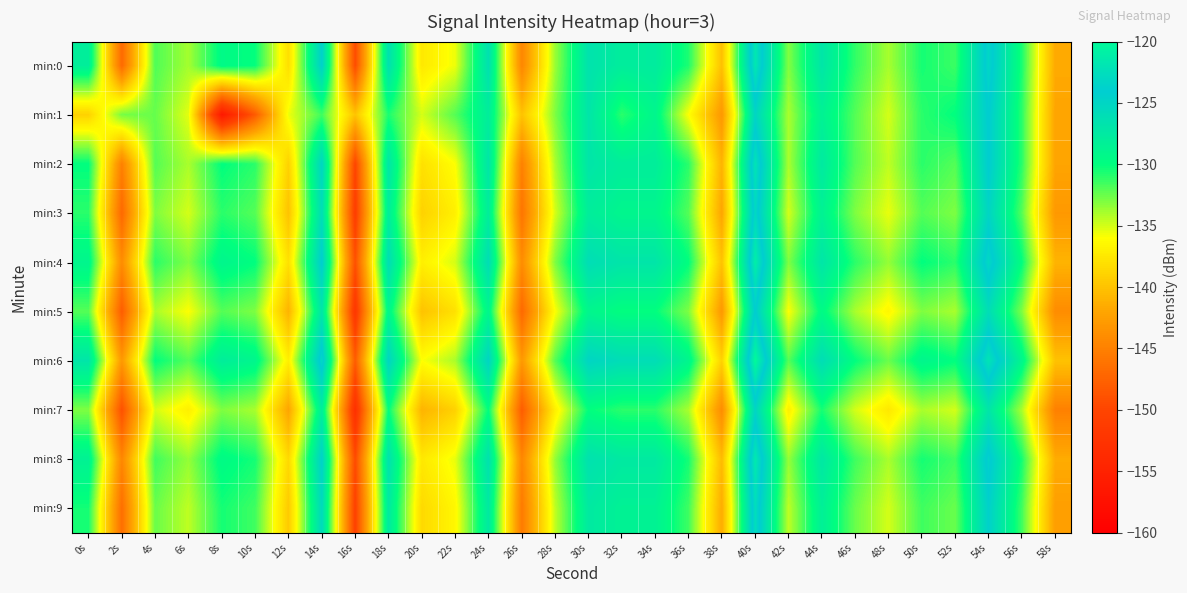

Reading left to right, what are all the values shown in this chart?

min:0: 0s=-128.0	2s=-146.9	4s=-131.9	6s=-133.9	8s=-129.5	10s=-130.1	12s=-138.1	14s=-124.5	16s=-149.4	18s=-126.4	20s=-137.5	22s=-135.6	24s=-126.4	26s=-144.5	28s=-133.6	30s=-126.7	32s=-127.9	34s=-127.8	36s=-130.7	38s=-140.1	40s=-121.7	42s=-133.1	44s=-127.1	46s=-131.2	48s=-133.9	50s=-130.5	52s=-131.4	54s=-123.2	56s=-130.6	58s=-141.6
min:1: 0s=-139.0	2s=-132.8	4s=-132.5	6s=-135.4	8s=-156.4	10s=-148.2	12s=-135.6	14s=-131.5	16s=-139.9	18s=-130.6	20s=-135.0	22s=-132.0	24s=-128.0	26s=-140.0	28s=-133.0	30s=-127.0	32s=-131.0	34s=-129.0	36s=-136.0	38s=-143.0	40s=-125.0	42s=-134.0	44s=-128.5	46s=-132.0	48s=-135.0	50s=-131.0	52s=-130.0	54s=-124.0	56s=-131.0	58s=-142.0
min:2: 0s=-130.0	2s=-145.0	4s=-132.0	6s=-134.0	8s=-130.0	10s=-131.0	12s=-139.0	14s=-125.0	16s=-150.0	18s=-127.0	20s=-138.0	22s=-136.0	24s=-127.0	26s=-145.0	28s=-134.0	30s=-127.0	32s=-128.0	34s=-128.0	36s=-131.0	38s=-141.0	40s=-122.0	42s=-134.0	44s=-127.5	46s=-132.0	48s=-134.5	50s=-131.0	52s=-132.0	54s=-124.0	56s=-131.0	58s=-142.0
min:3: 0s=-131.0	2s=-147.0	4s=-133.0	6s=-135.0	8s=-131.0	10s=-132.0	12s=-140.0	14s=-126.0	16s=-151.0	18s=-128.0	20s=-139.0	22s=-137.0	24s=-128.0	26s=-146.0	28s=-135.0	30s=-128.0	32s=-129.0	34s=-129.0	36s=-132.0	38s=-142.0	40s=-123.0	42s=-135.0	44s=-128.5	46s=-133.0	48s=-135.5	50s=-132.0	52s=-133.0	54s=-125.0	56s=-132.0	58s=-143.0
min:4: 0s=-129.0	2s=-144.0	4s=-131.0	6s=-133.0	8s=-129.0	10s=-130.0	12s=-138.0	14s=-124.0	16s=-149.0	18s=-126.0	20s=-137.0	22s=-135.0	24s=-126.0	26s=-144.0	28s=-133.0	30s=-126.0	32s=-127.0	34s=-127.0	36s=-130.0	38s=-140.0	40s=-121.0	42s=-133.0	44s=-127.0	46s=-131.0	48s=-133.5	50s=-130.0	52s=-131.0	54s=-123.0	56s=-130.0	58s=-141.0
min:5: 0s=-132.0	2s=-148.0	4s=-134.0	6s=-136.0	8s=-132.0	10s=-133.0	12s=-141.0	14s=-127.0	16s=-152.0	18s=-129.0	20s=-140.0	22s=-138.0	24s=-129.0	26s=-147.0	28s=-136.0	30s=-129.0	32s=-130.0	34s=-130.0	36s=-133.0	38s=-143.0	40s=-124.0	42s=-136.0	44s=-129.5	46s=-134.0	48s=-136.5	50s=-133.0	52s=-134.0	54s=-126.0	56s=-133.0	58s=-144.0
min:6: 0s=-127.0	2s=-143.0	4s=-130.0	6s=-132.0	8s=-128.0	10s=-129.0	12s=-137.0	14s=-123.0	16s=-148.0	18s=-125.0	20s=-136.0	22s=-134.0	24s=-125.0	26s=-143.0	28s=-132.0	30s=-125.0	32s=-126.0	34s=-126.0	36s=-129.0	38s=-139.0	40s=-120.0	42s=-132.0	44s=-126.0	46s=-130.0	48s=-132.5	50s=-129.0	52s=-130.0	54s=-122.0	56s=-129.0	58s=-140.0
min:7: 0s=-133.0	2s=-149.0	4s=-135.0	6s=-137.0	8s=-133.0	10s=-134.0	12s=-142.0	14s=-128.0	16s=-153.0	18s=-130.0	20s=-141.0	22s=-139.0	24s=-130.0	26s=-148.0	28s=-137.0	30s=-130.0	32s=-131.0	34s=-131.0	36s=-134.0	38s=-144.0	40s=-125.0	42s=-137.0	44s=-130.5	46s=-135.0	48s=-137.5	50s=-134.0	52s=-135.0	54s=-127.0	56s=-134.0	58s=-145.0
min:8: 0s=-128.5	2s=-144.5	4s=-131.5	6s=-133.5	8s=-129.5	10s=-130.5	12s=-138.5	14s=-124.5	16s=-149.5	18s=-126.5	20s=-137.5	22s=-135.5	24s=-126.5	26s=-144.5	28s=-133.5	30s=-126.5	32s=-127.5	34s=-127.5	36s=-130.5	38s=-140.5	40s=-121.5	42s=-133.5	44s=-127.2	46s=-131.5	48s=-134.0	50s=-130.5	52s=-131.5	54s=-123.5	56s=-130.5	58s=-141.5
min:9: 0s=-130.5	2s=-146.5	4s=-132.5	6s=-134.5	8s=-130.5	10s=-131.5	12s=-139.5	14s=-125.5	16s=-150.5	18s=-127.5	20s=-138.5	22s=-136.5	24s=-127.5	26s=-145.5	28s=-134.5	30s=-127.5	32s=-128.5	34s=-128.5	36s=-131.5	38s=-141.5	40s=-122.5	42s=-134.5	44s=-128.2	46s=-132.5	48s=-135.0	50s=-131.5	52s=-132.5	54s=-124.5	56s=-131.5	58s=-142.5